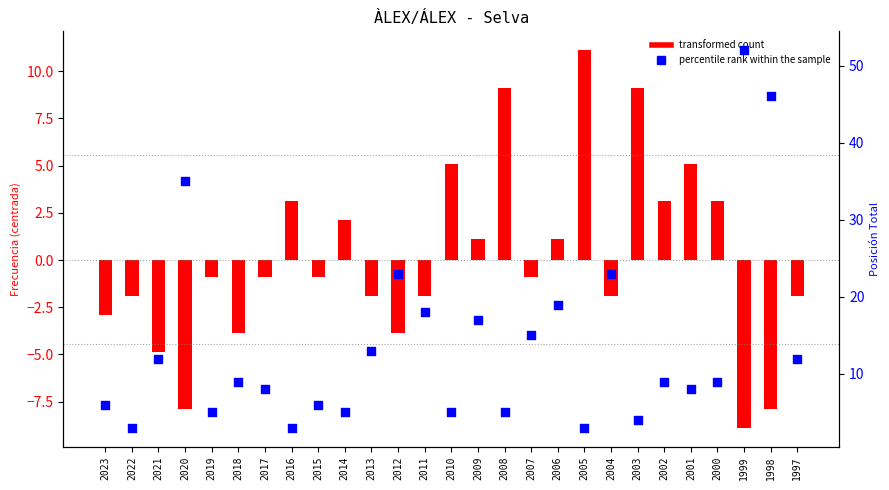

Which series has the largest total across all categories?

percentile rank within the sample